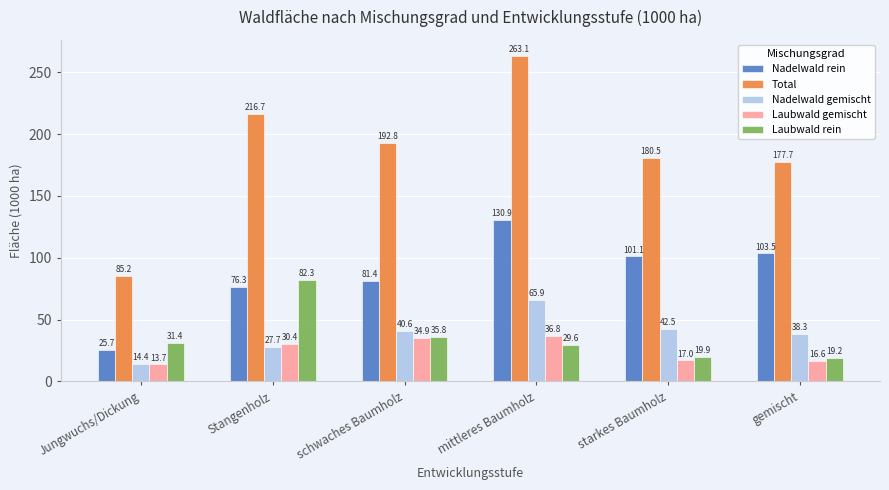

Reading left to right, extract all data points from this chart.

Nadelwald rein: Jungwuchs/Dickung=25.7	Stangenholz=76.3	schwaches Baumholz=81.4	mittleres Baumholz=130.9	starkes Baumholz=101.1	gemischt=103.5
Total: Jungwuchs/Dickung=85.2	Stangenholz=216.7	schwaches Baumholz=192.8	mittleres Baumholz=263.1	starkes Baumholz=180.5	gemischt=177.7
Nadelwald gemischt: Jungwuchs/Dickung=14.4	Stangenholz=27.7	schwaches Baumholz=40.6	mittleres Baumholz=65.9	starkes Baumholz=42.5	gemischt=38.3
Laubwald gemischt: Jungwuchs/Dickung=13.7	Stangenholz=30.4	schwaches Baumholz=34.9	mittleres Baumholz=36.8	starkes Baumholz=17.0	gemischt=16.6
Laubwald rein: Jungwuchs/Dickung=31.4	Stangenholz=82.3	schwaches Baumholz=35.8	mittleres Baumholz=29.6	starkes Baumholz=19.9	gemischt=19.2